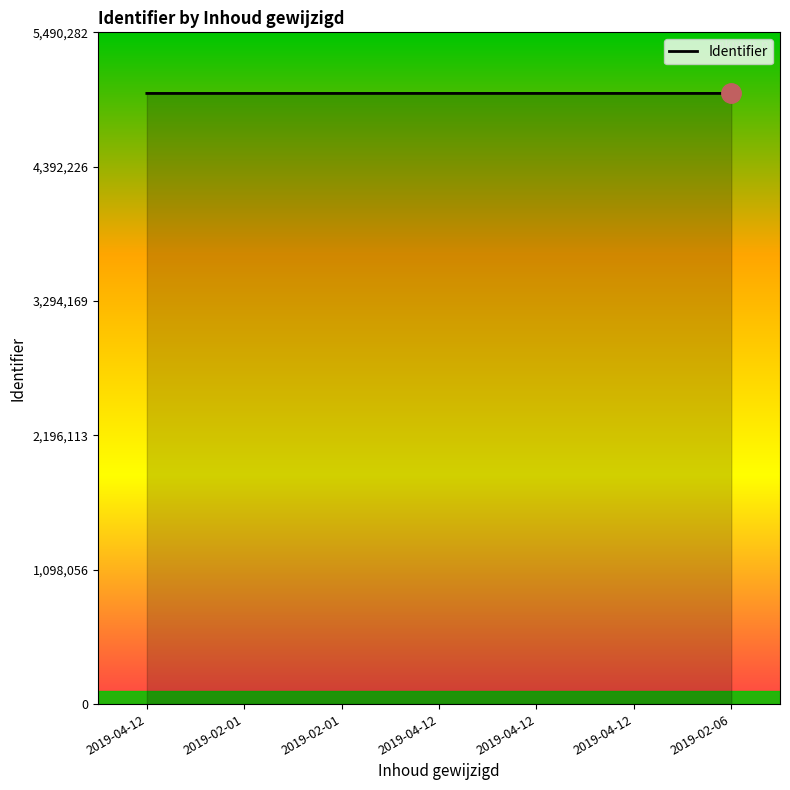

How many lines are shown in the chart?

1